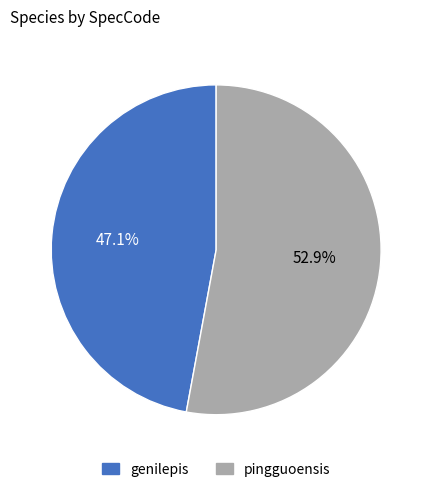

True or false: pingguoensis accounts for 53% of the total.

True